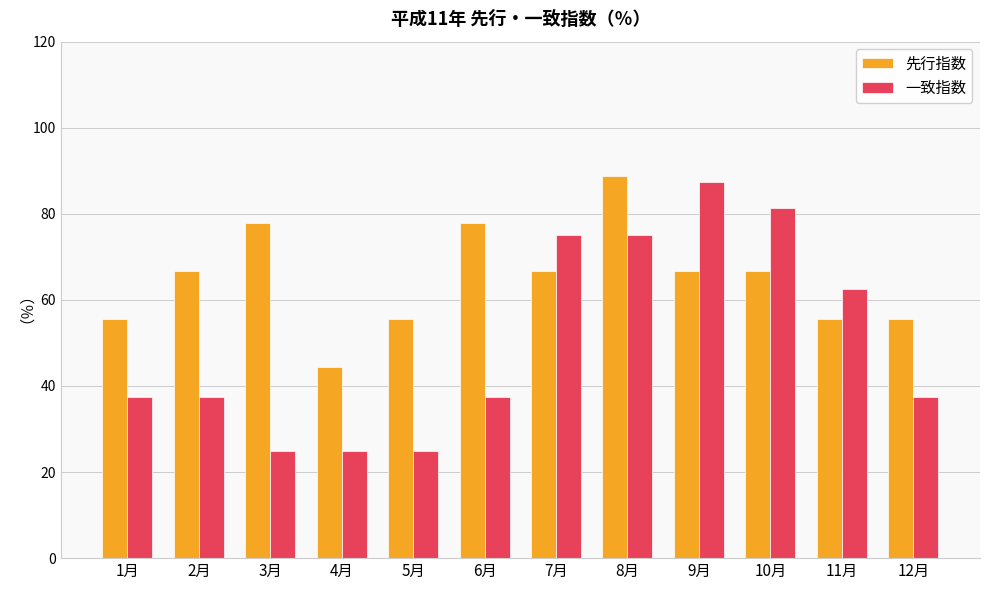

List the series in order of their peak value, highest first.

先行指数, 一致指数